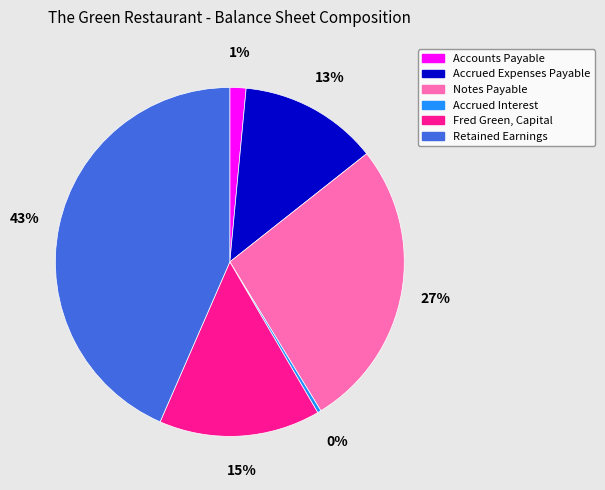

Does any single category account for the majority?

No